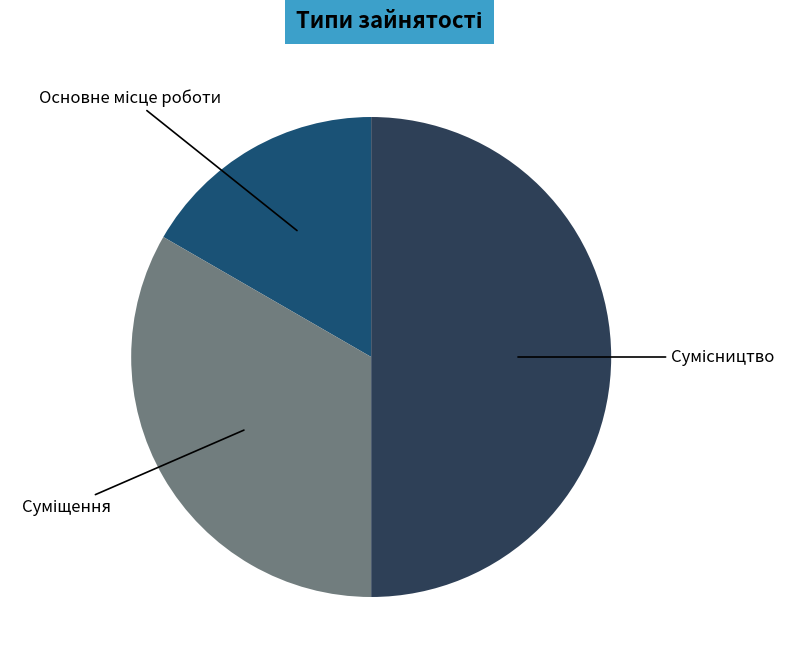

Combined, what portion of the pie is Суміщення and Основне місце роботи?

50.0%